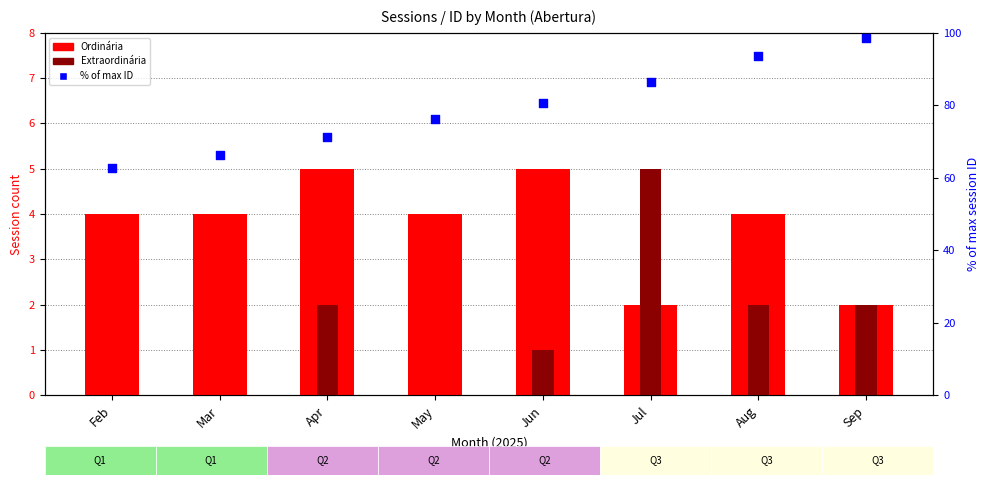

At how many categories does at least one series exceed 94?

1